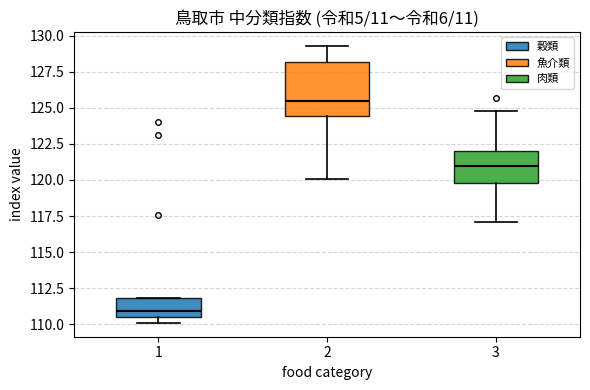

Comparing the boxes themselves (not the whiskers), which one is the tallest?

2